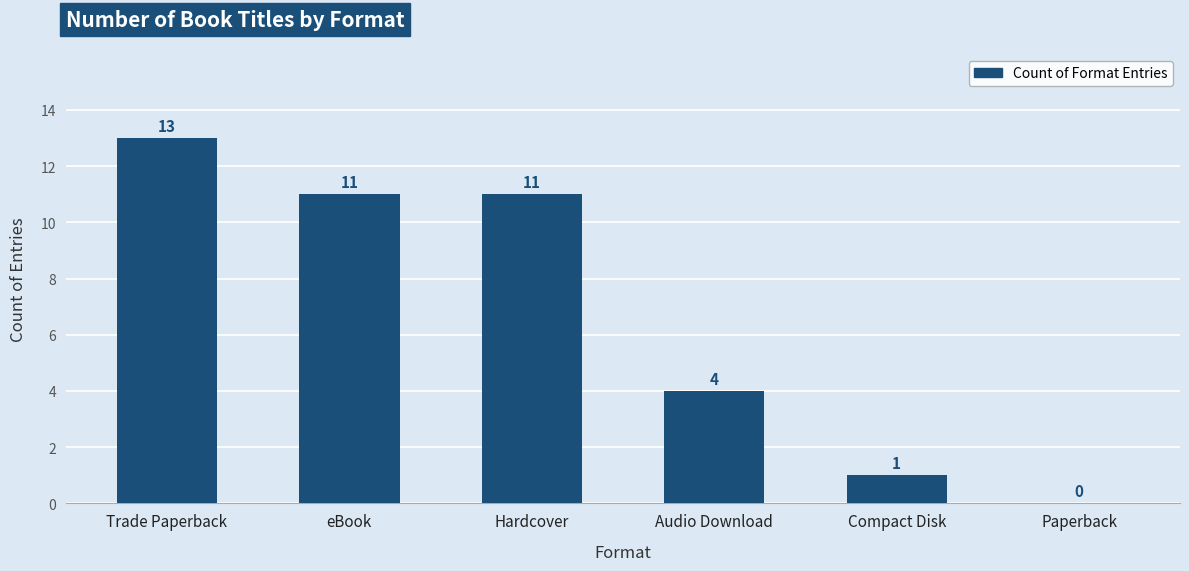

How many values are above zero?

5